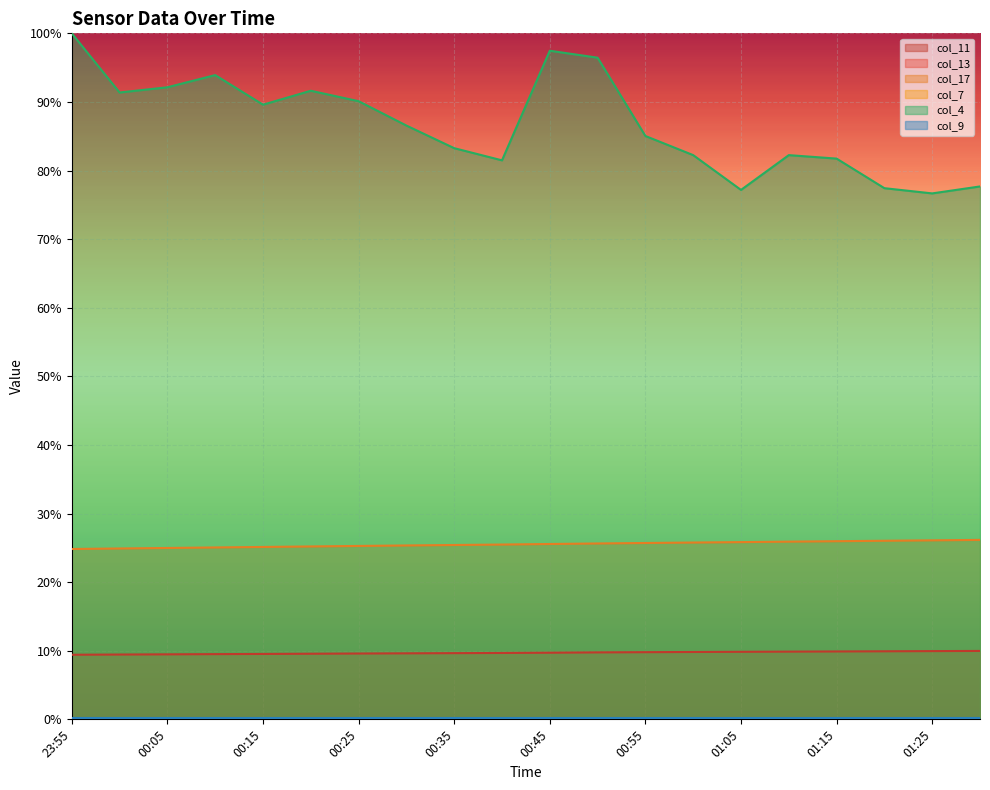

What are all the series names shown in the legend?

col_11, col_13, col_17, col_7, col_4, col_9